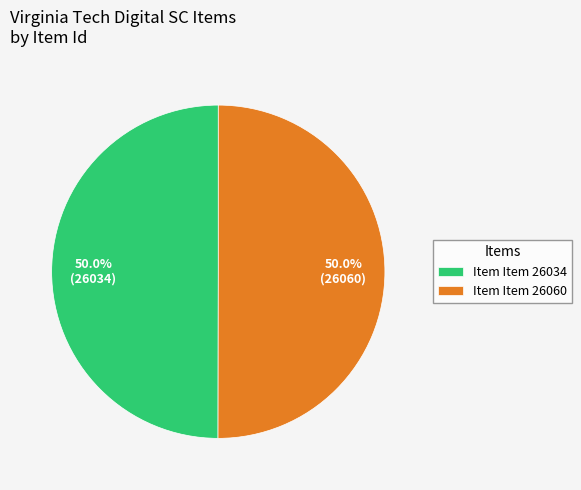

To the nearest percent, what is the average slice percentage?

50%